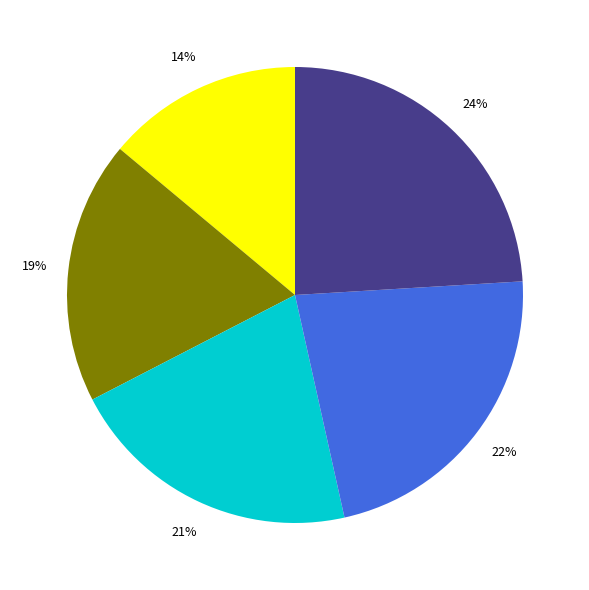

To the nearest percent, what is the difference between the largest and smallest slice percentages?

10%